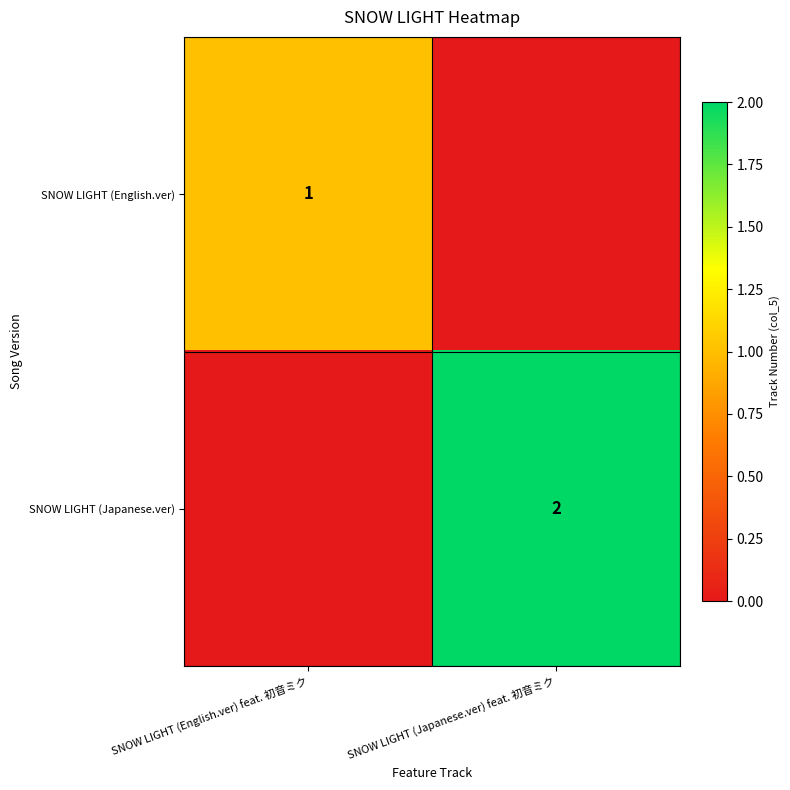

The value of SNOW LIGHT (Japanese.ver) at SNOW LIGHT (Japanese.ver) feat. 初音ミク is 1. True or false?

False